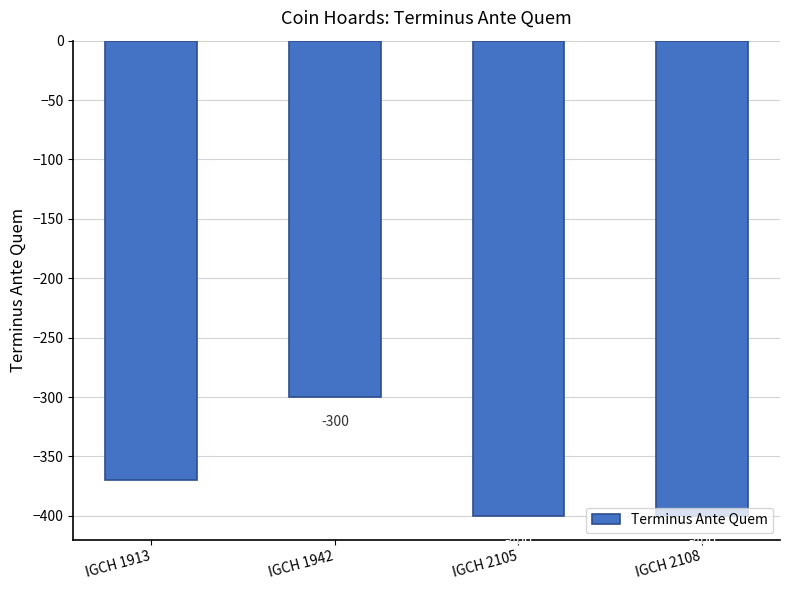

Reading right to left, transcribe all the data shown in this chart.

-400	-400	-300	-370